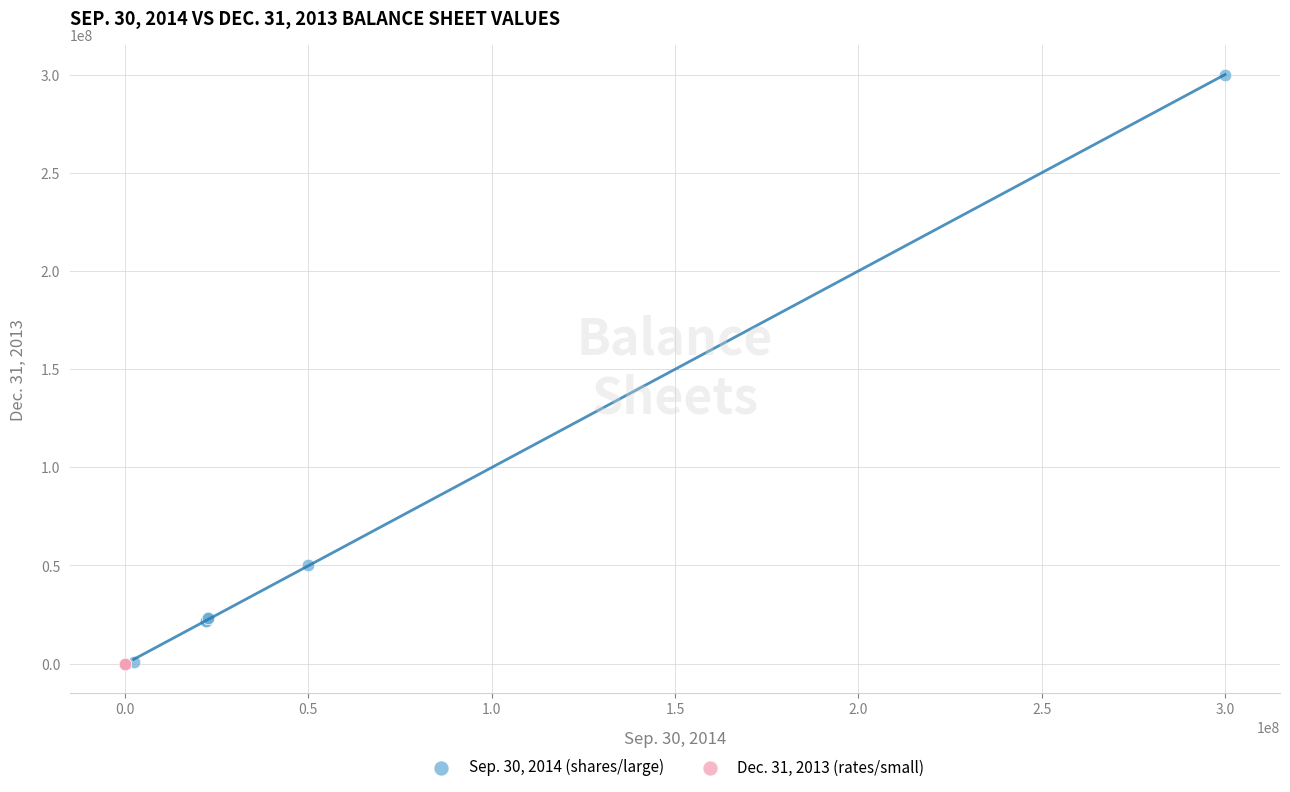

Which series contains the highest Y value?

Sep. 30, 2014 (shares/large)